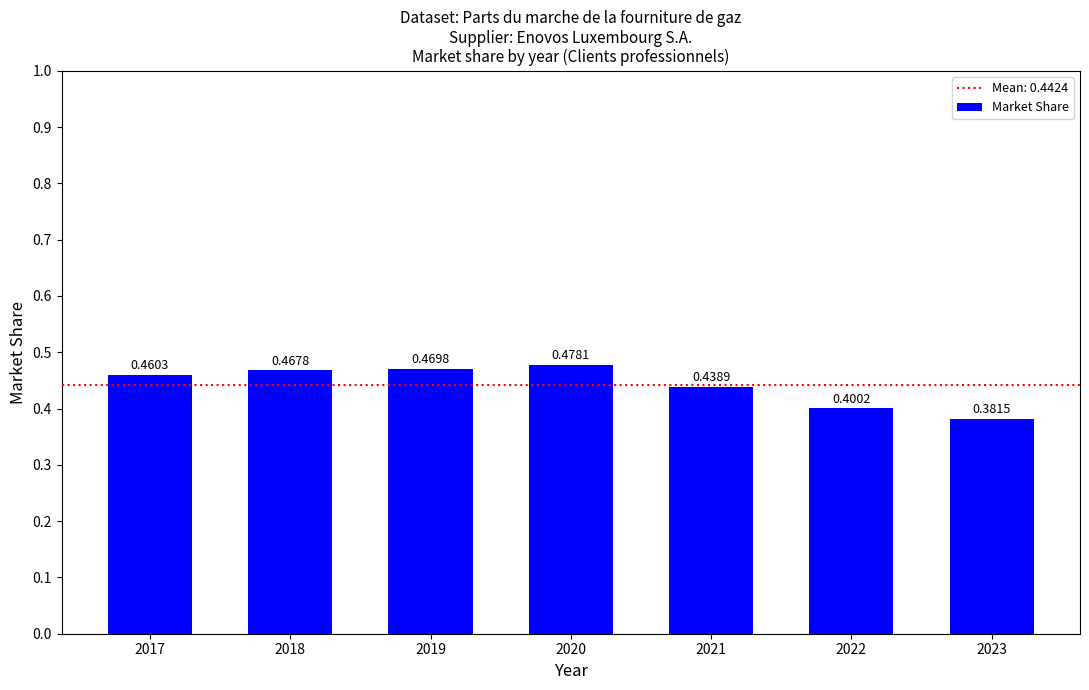

Between 2020 and 2022, which is larger?

2020